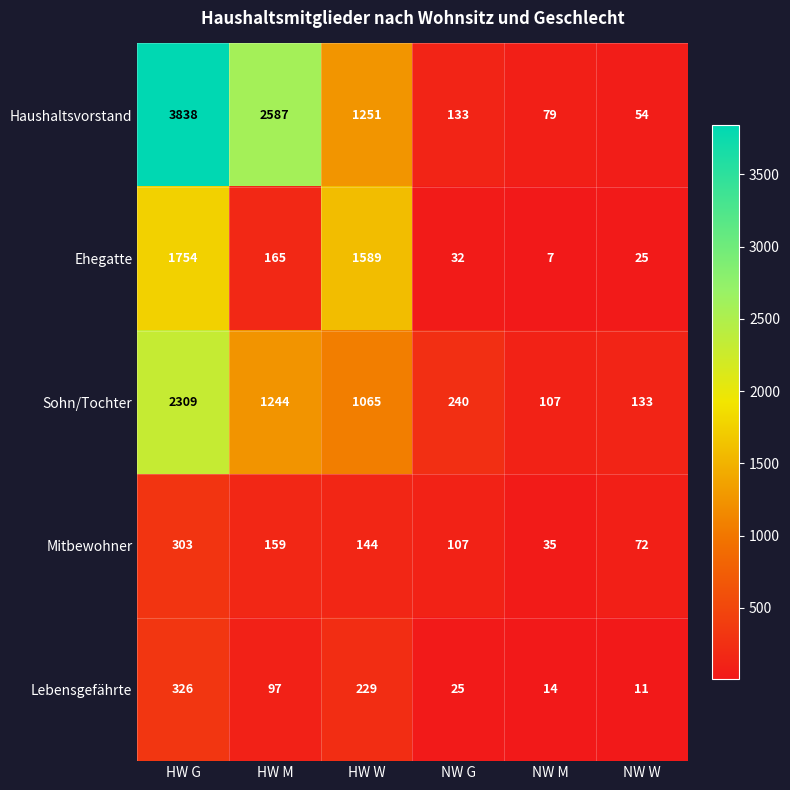

True or false: Haushaltsvorstand has a value of 35 at NW W.

False